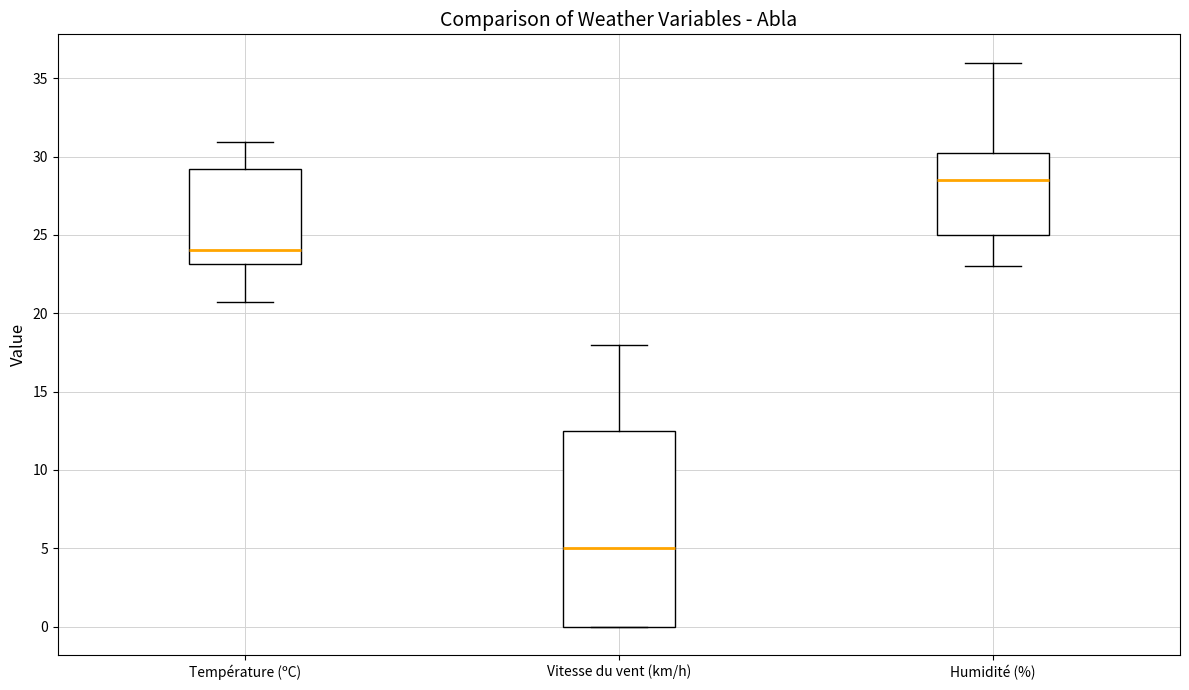

Which box is the tallest, from its lower edge to its upper edge?

Vitesse du vent (km/h)